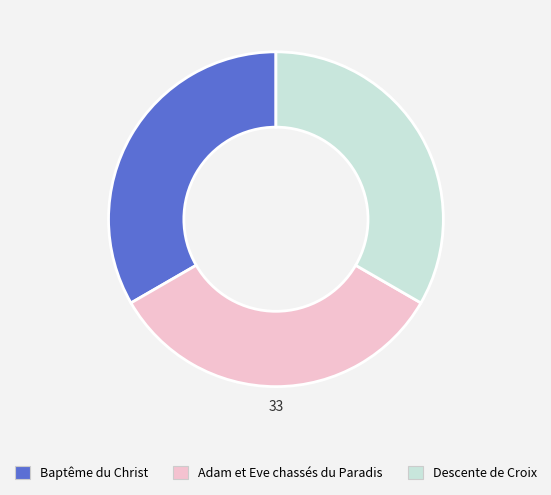

Approximately how many times larger is the value at Baptême du Christ compared to Descente de Croix?

1.0